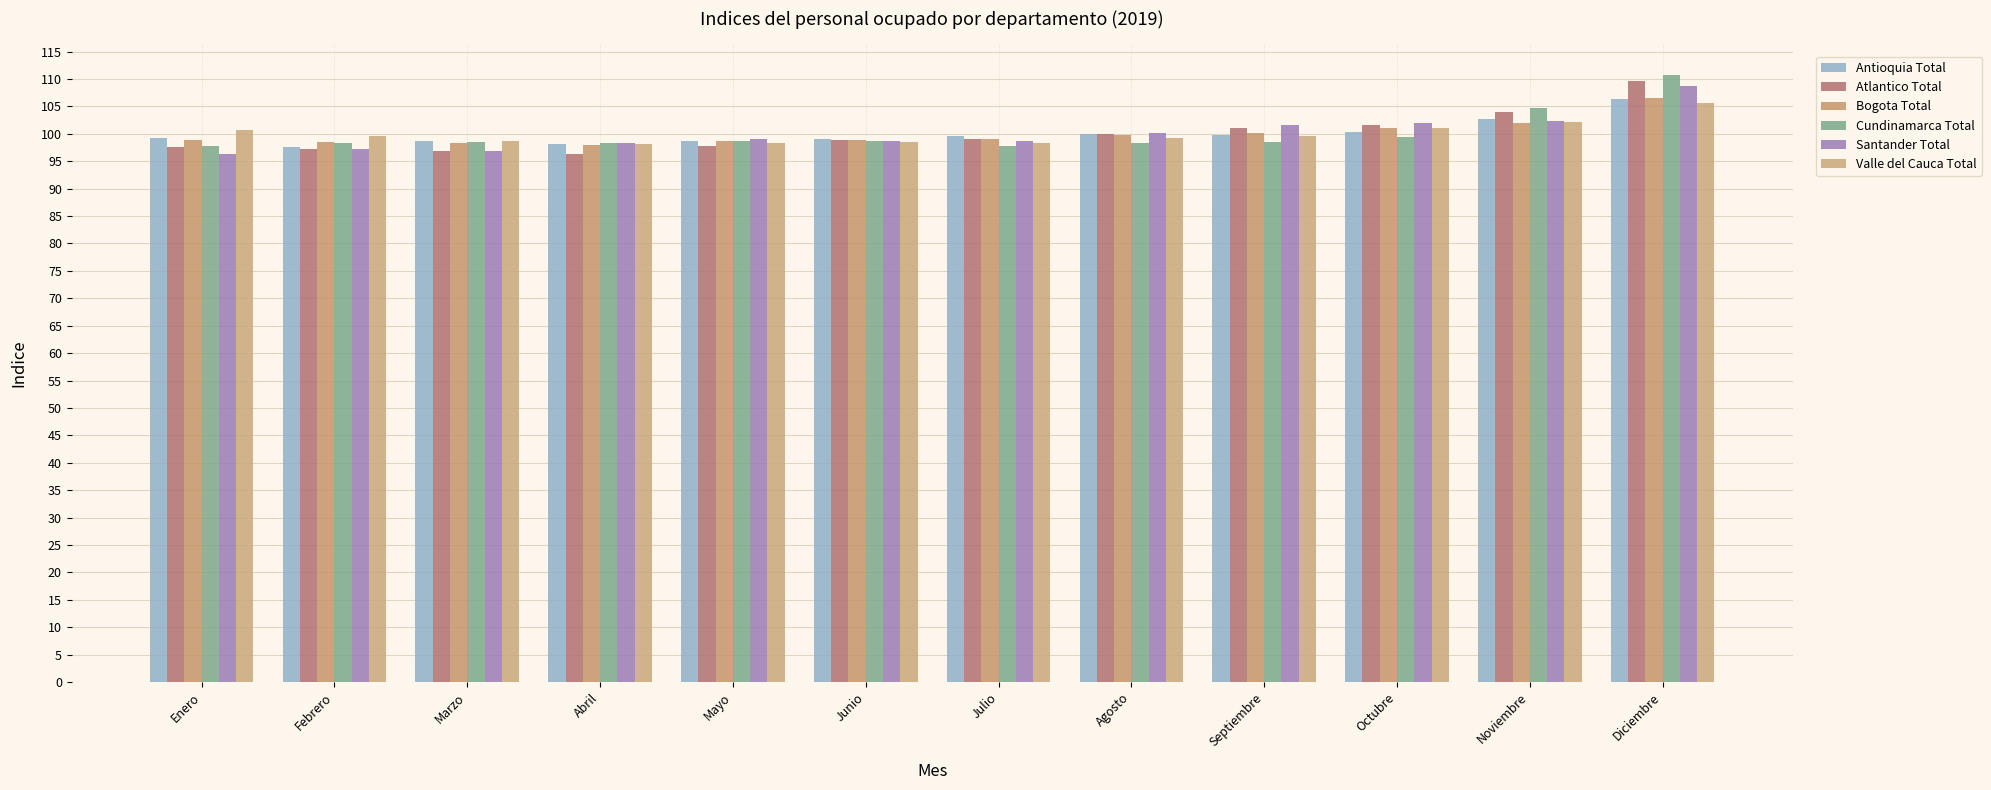

How many series are shown in this chart?

6